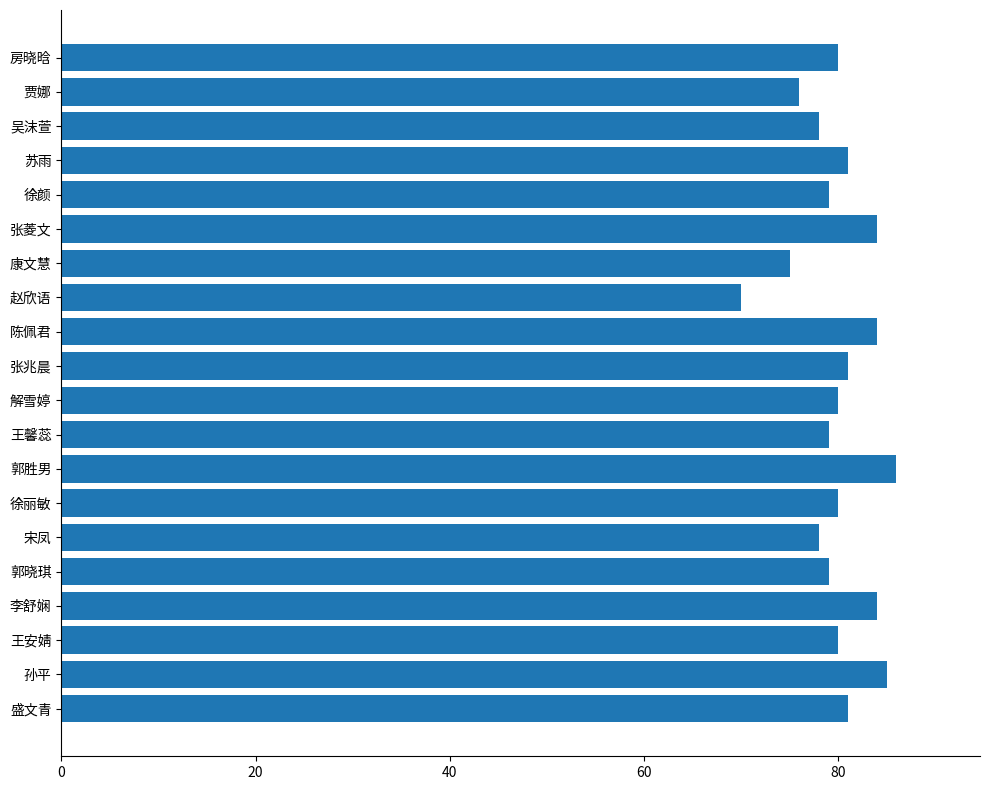

How many bars are there in total?

20